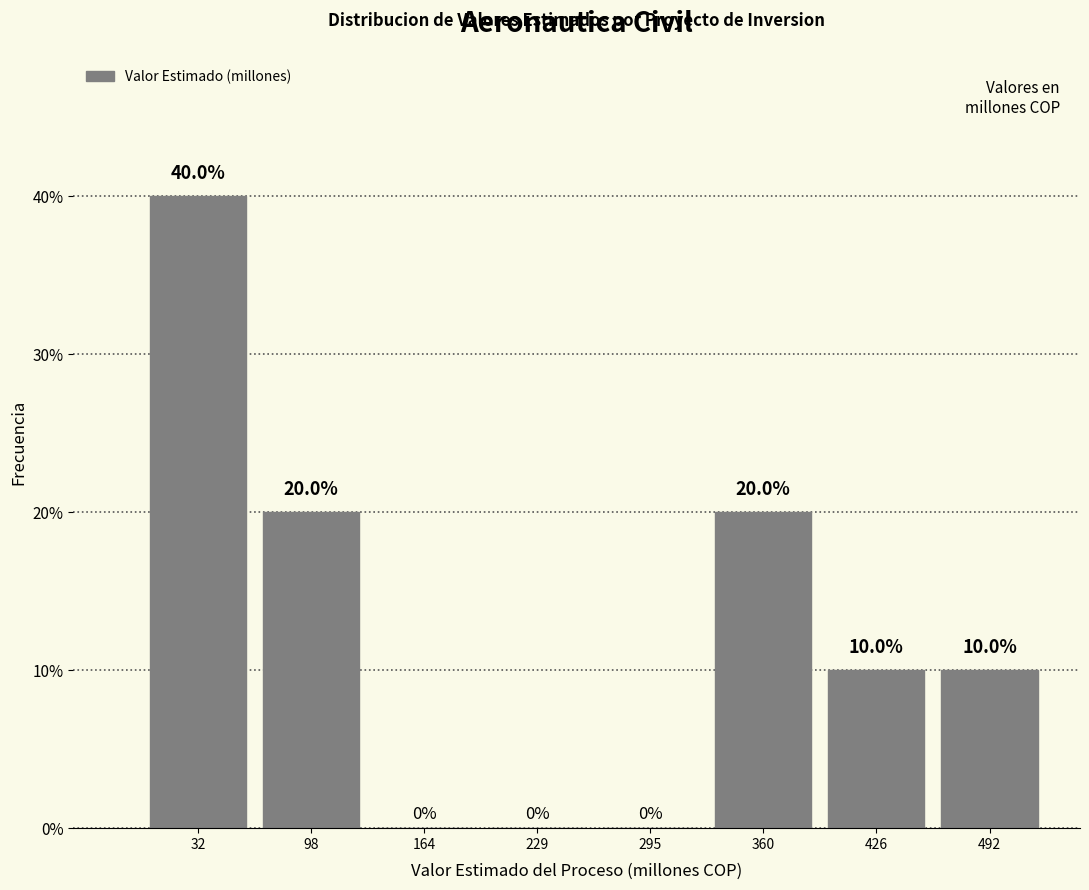

Reading left to right, list all the values displayed in this chart.

32=40	98=20	164=0	229=0	295=0	360=20	426=10	492=10